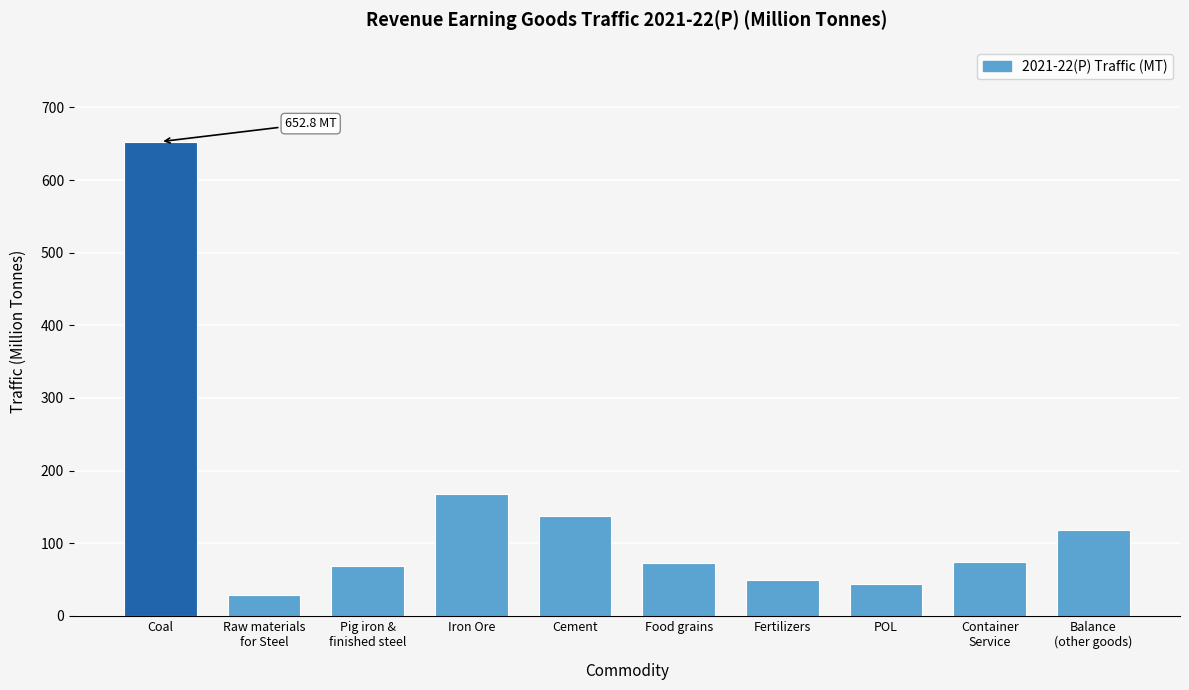

At which label is the value closest to 340?

Iron Ore